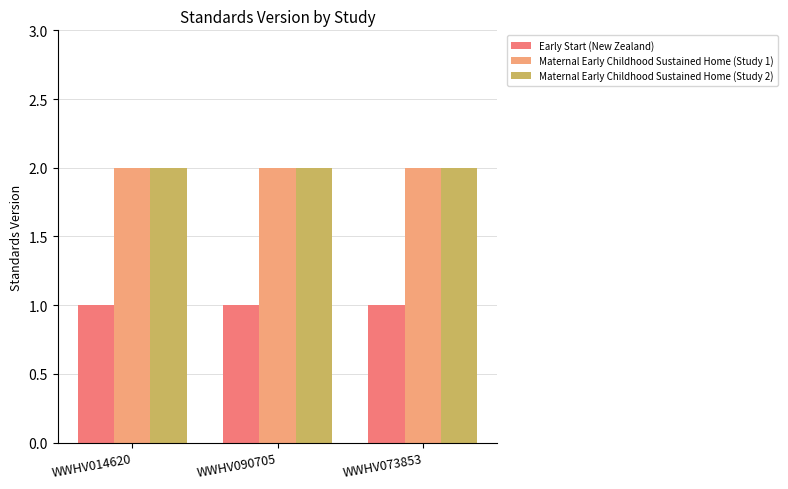

Count the number of data series in this chart.

3